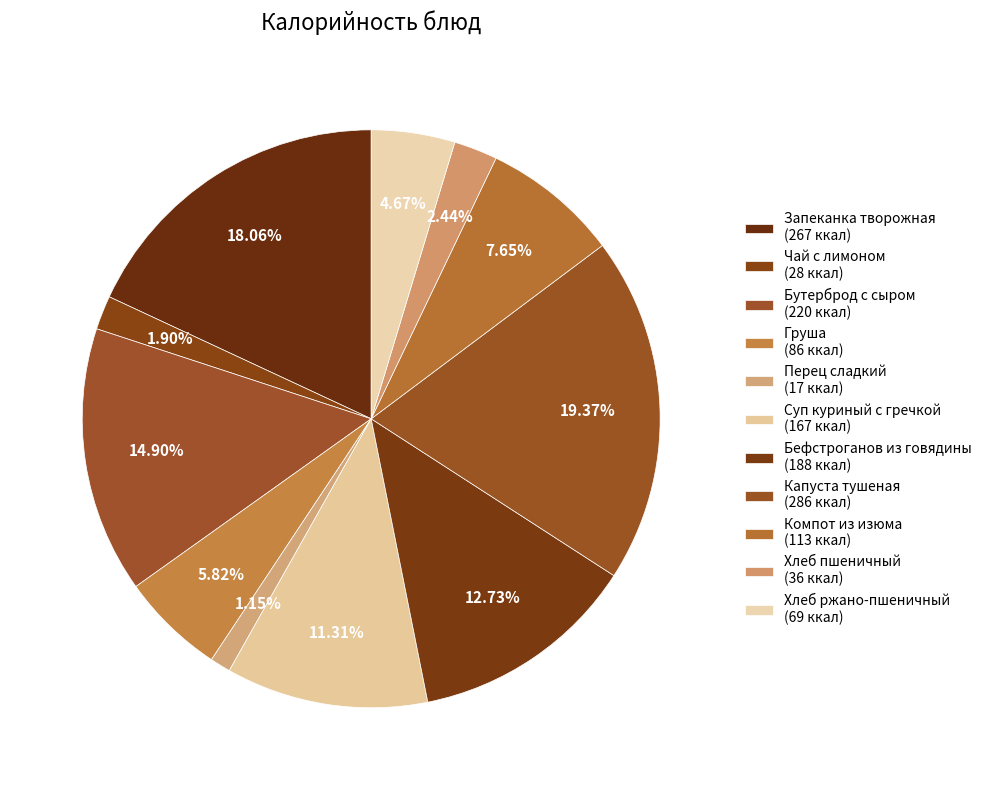

Count the number of slices in the pie.

11